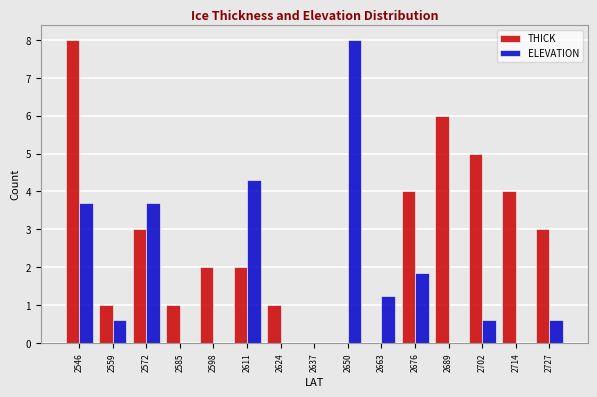

Reading right to left, transcribe all the data shown in this chart.

THICK: 2727=3.0	2714=4.0	2702=5.0	2689=6.0	2676=4.0	2663=0.0	2650=0.0	2637=0.0	2624=1.0	2611=2.0	2598=2.0	2585=1.0	2572=3.0	2559=1.0	2546=8.0
ELEVATION: 2727=0.6	2714=0.0	2702=0.6	2689=0.0	2676=1.8	2663=1.2	2650=8.0	2637=0.0	2624=0.0	2611=4.3	2598=0.0	2585=0.0	2572=3.7	2559=0.6	2546=3.7